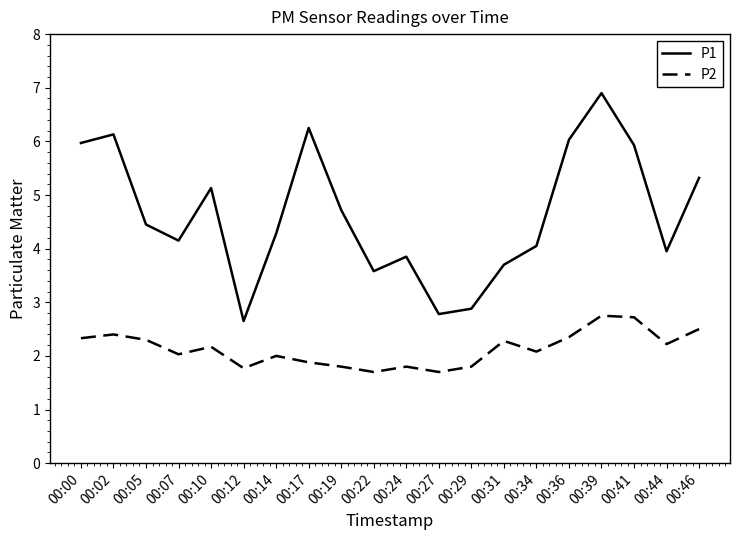

At which category does the chart reach its peak across all series?

00:39